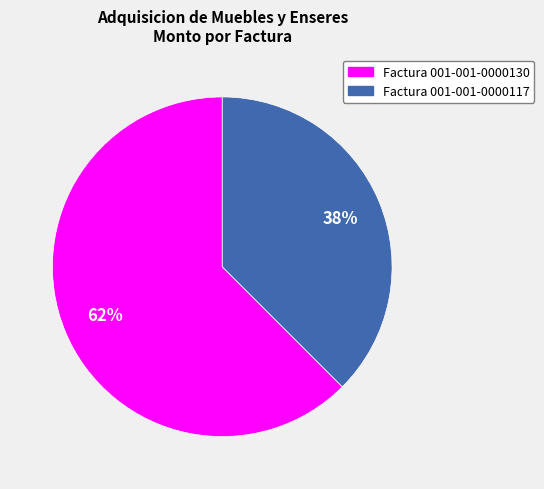

To the nearest percent, what percentage of the pie is Factura 001-001-0000130?

62%